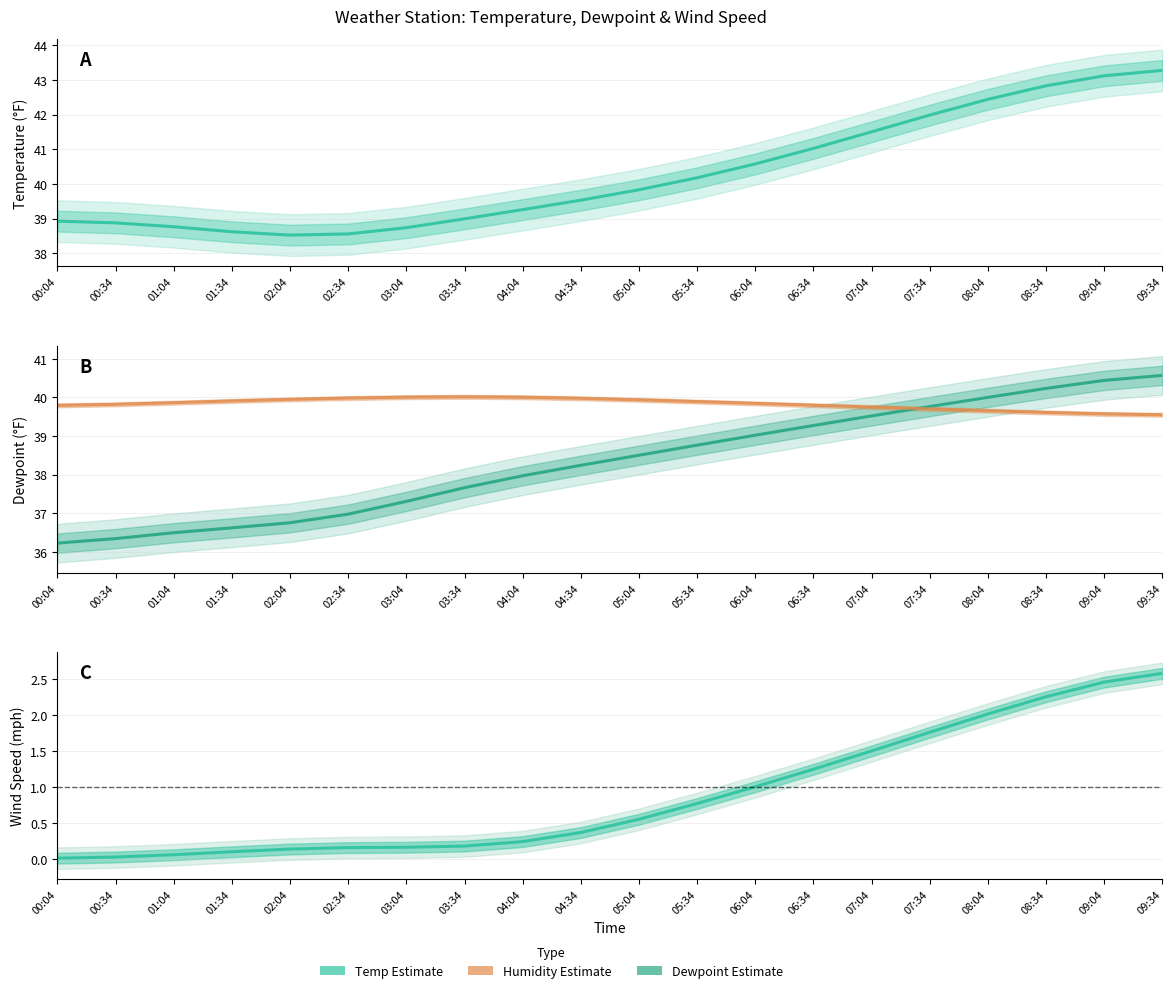

Is it true that Speed equals 0.2 at 03:34?

True